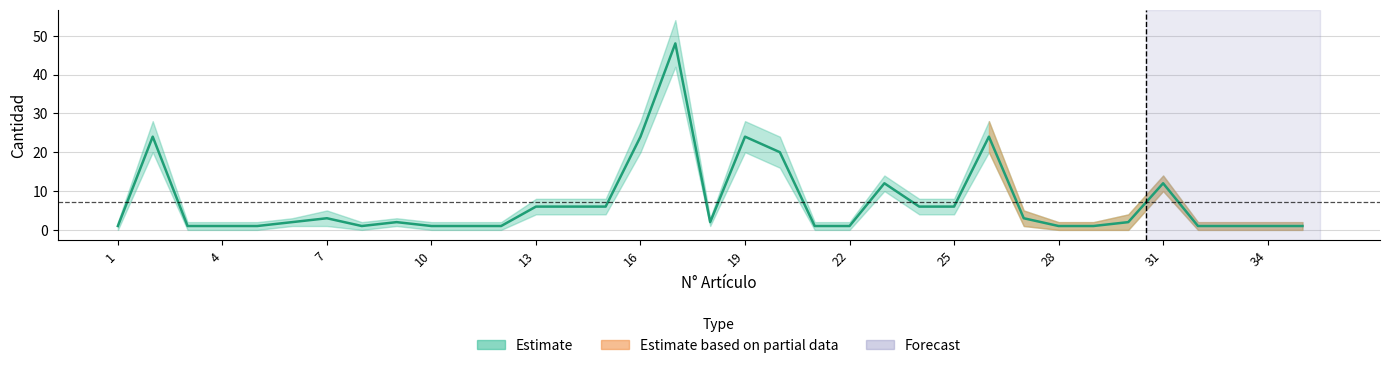

Reading right to left, transcribe all the data shown in this chart.

Cantidad: 1	1	1	1	12	2	1	1	3	24	6	6	12	1	1	20	24	2	48	24	6	6	6	1	1	1	2	1	3	2	1	1	1	24	1
Cantidad_upper: 2	2	2	2	14	4	2	2	5	28	8	8	14	2	2	24	28	3	54	28	8	8	8	2	2	2	3	2	5	3	2	2	2	28	2
Cantidad_lower: 0	0	0	0	10	0	0	0	1	20	4	4	10	0	0	16	20	1	42	20	4	4	4	0	0	0	1	0	1	1	0	0	0	20	0